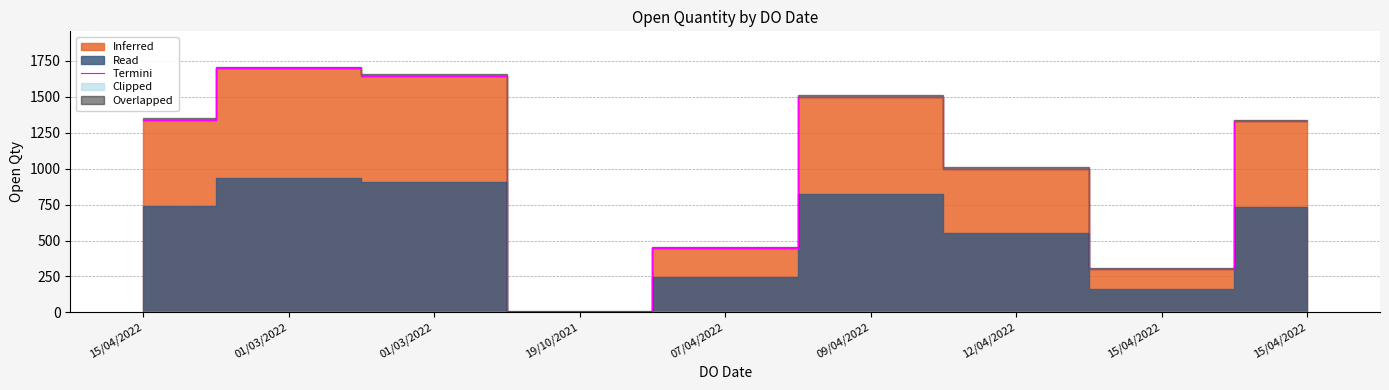

Rank the categories by value from highest to lowest.

01/03/2022, 01/03/2022, 09/04/2022, 15/04/2022, 15/04/2022, 12/04/2022, 07/04/2022, 15/04/2022, 19/10/2021